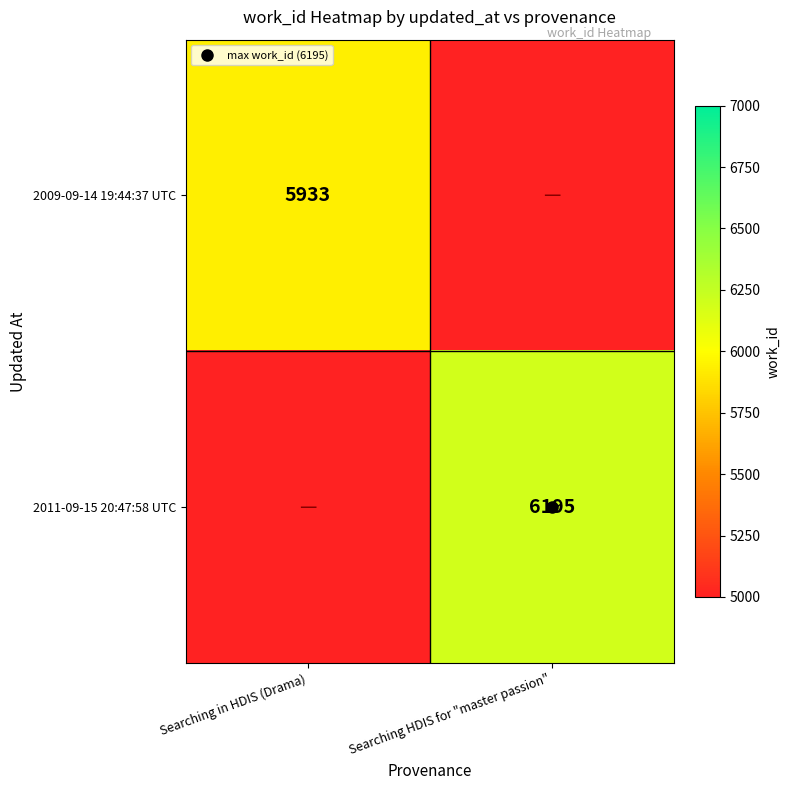

What is the sum of the 2011-09-15 20:47:58 UTC values at Searching HDIS for "master passion" and Searching in HDIS (Drama)?

6194